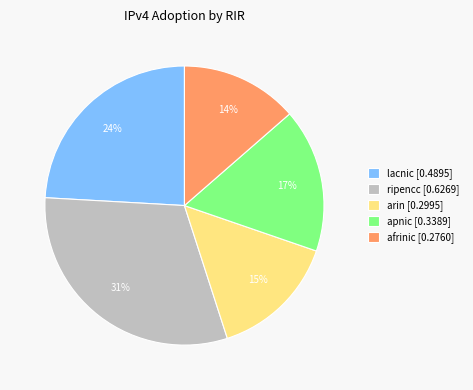

Does ripencc account for over 50% of the chart?

No